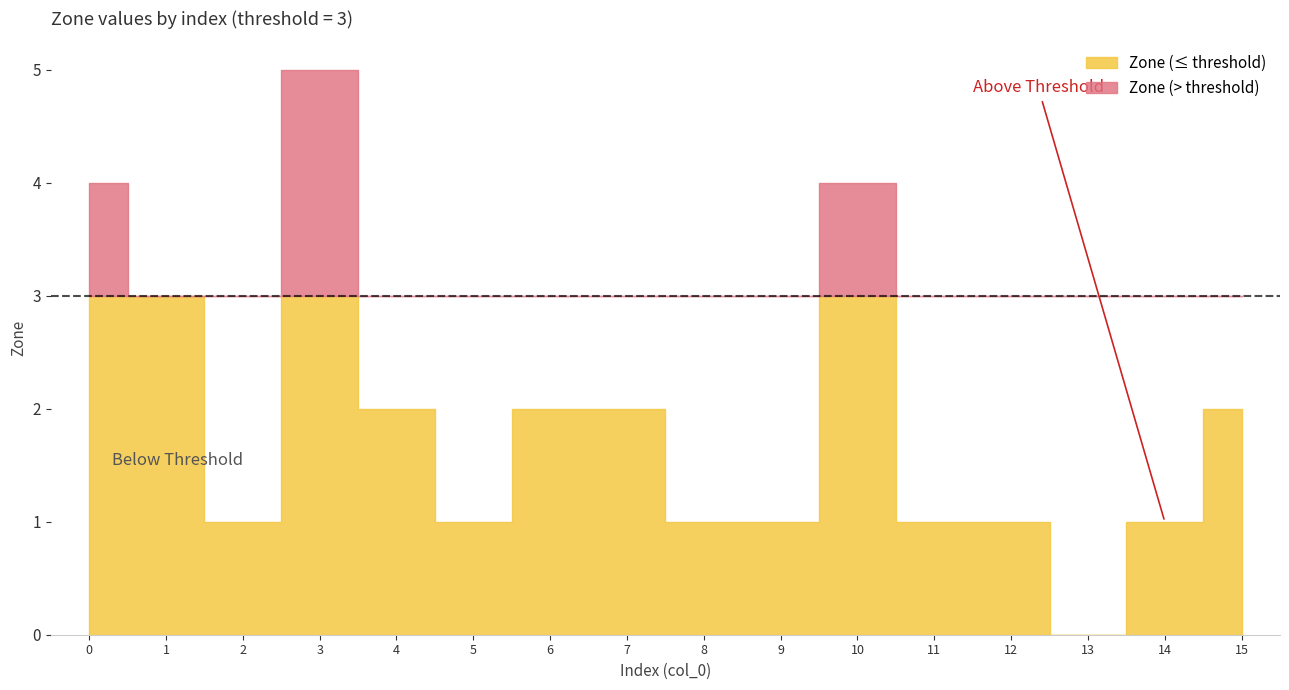

At which category is the sum across all series the highest?

3